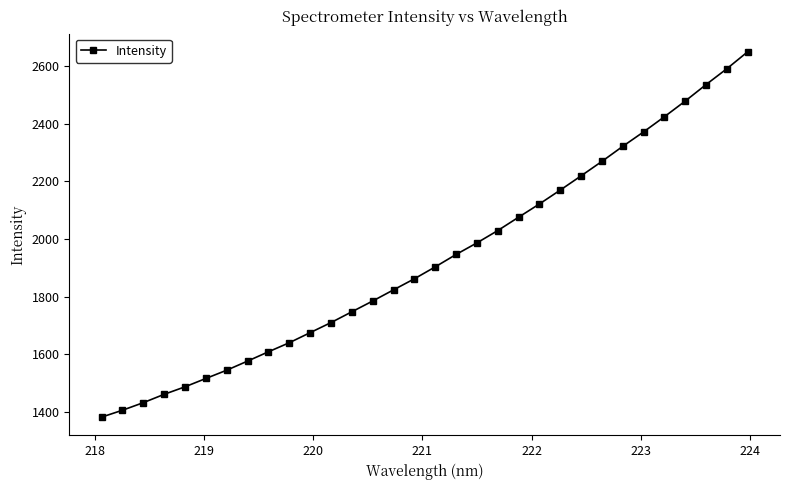

How many data points are above 1903?

16